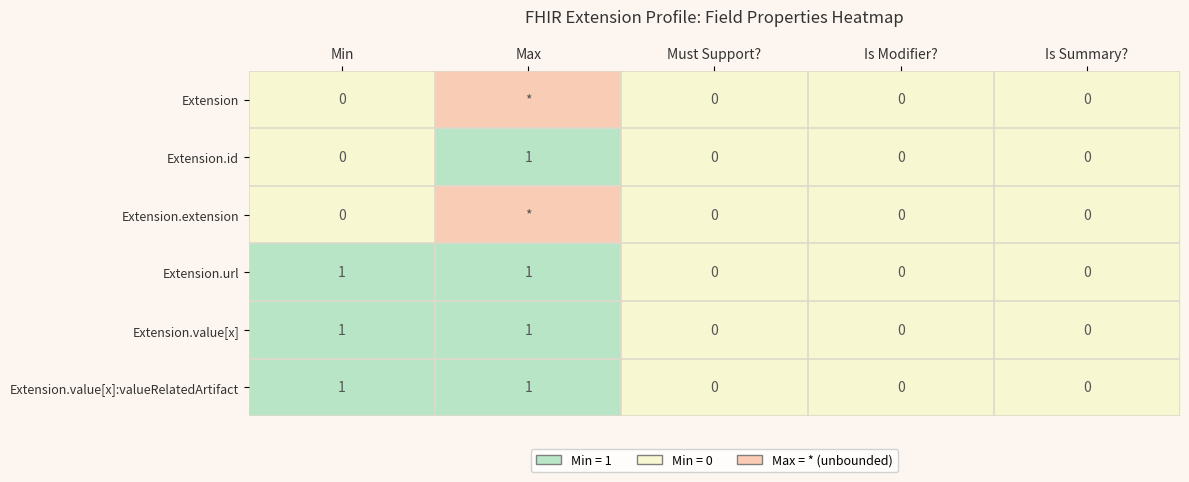

The value of Extension.id at Is Summary? is 0. True or false?

True